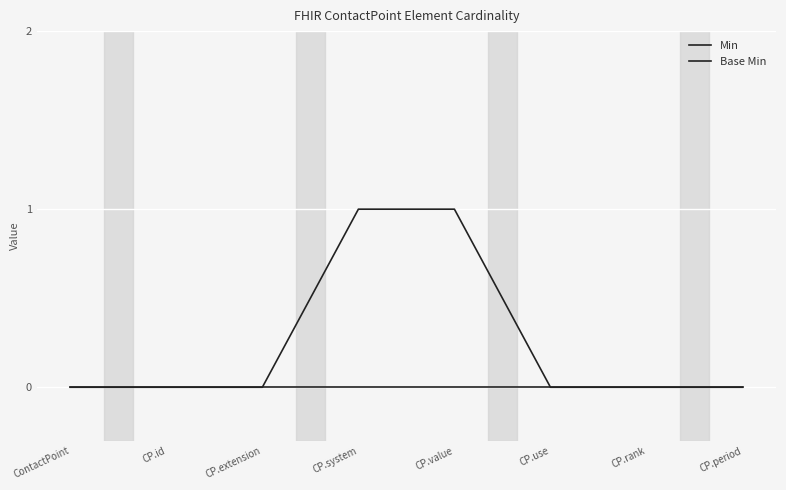

How many lines are shown in the chart?

2